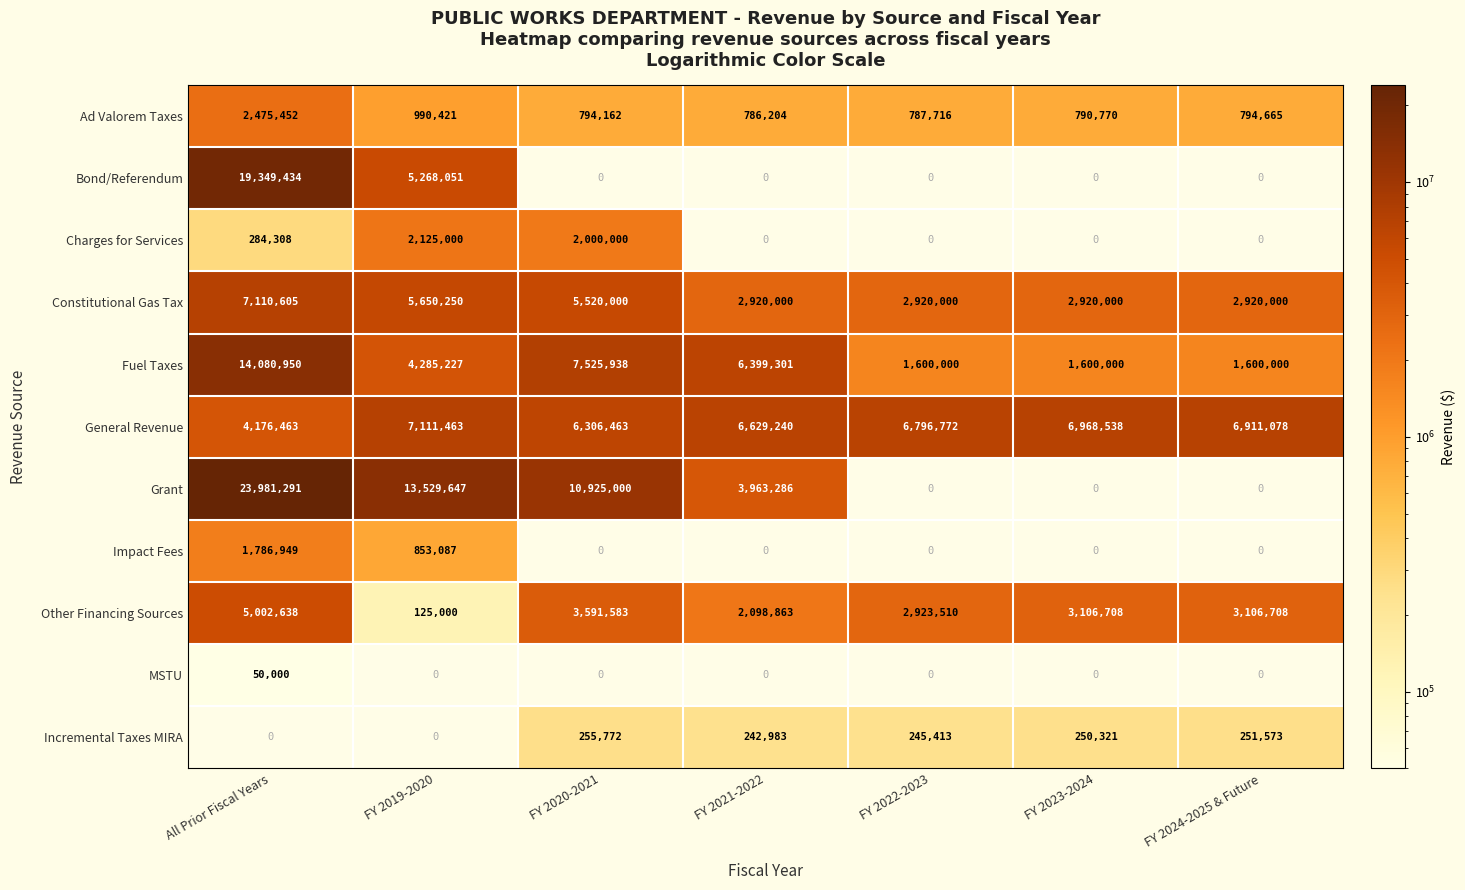

How many series are shown in this chart?

11